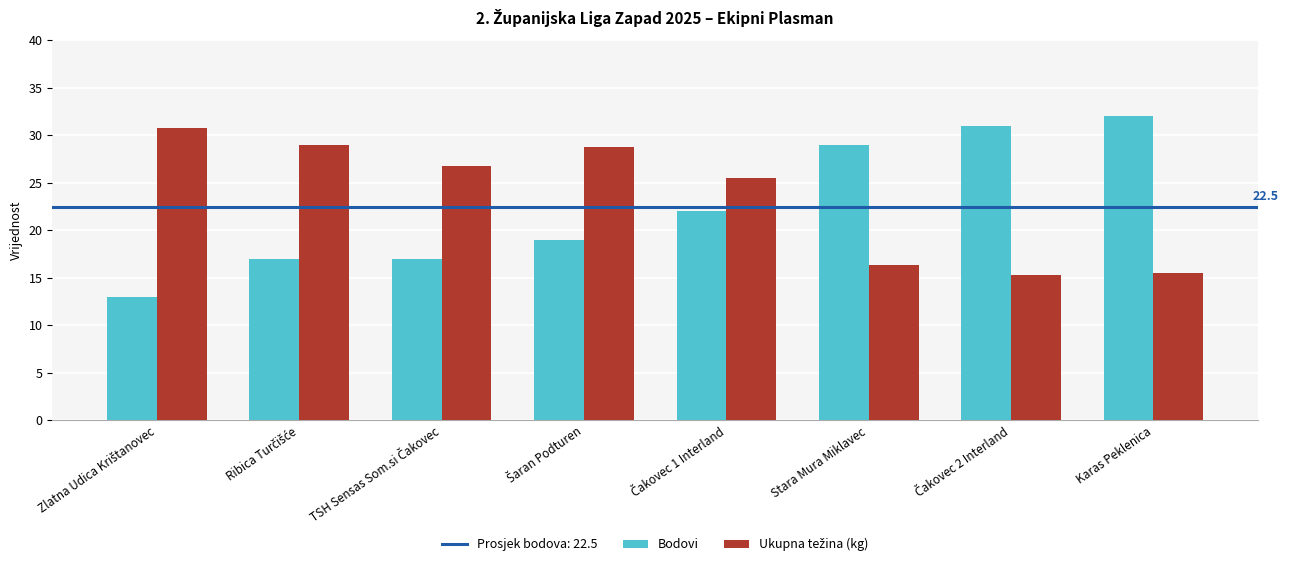

The Bodovi series shows 42.3 at Karas Peklenica. True or false?

False